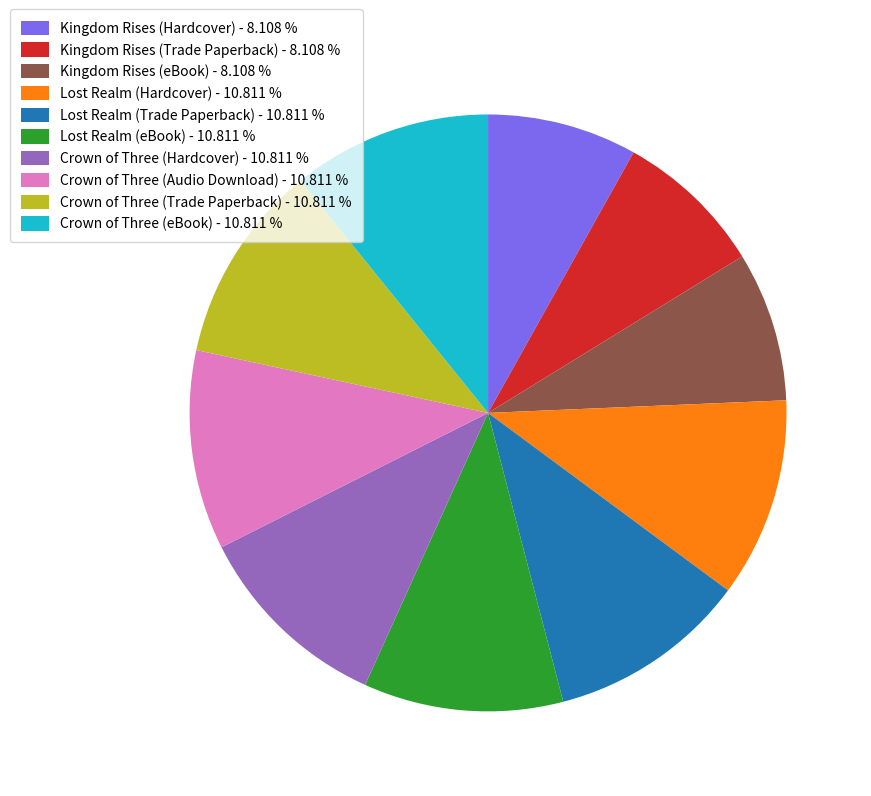

Is the sum of Kingdom Rises (eBook) - 8.108 % and Kingdom Rises (Hardcover) - 8.108 % greater than half?

No